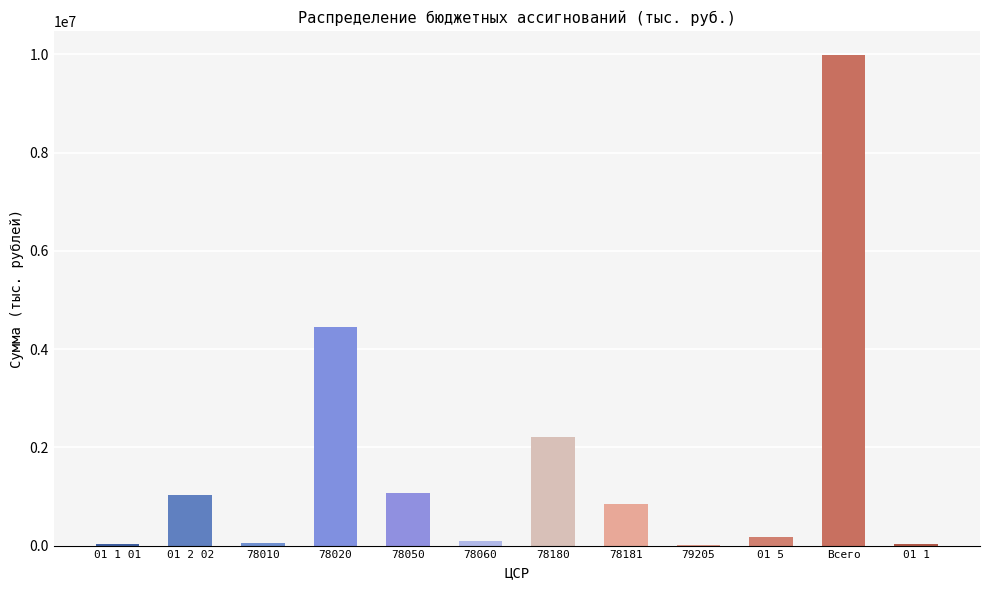

What is the change in value from 01 1 01 to 78181?

+812343.4